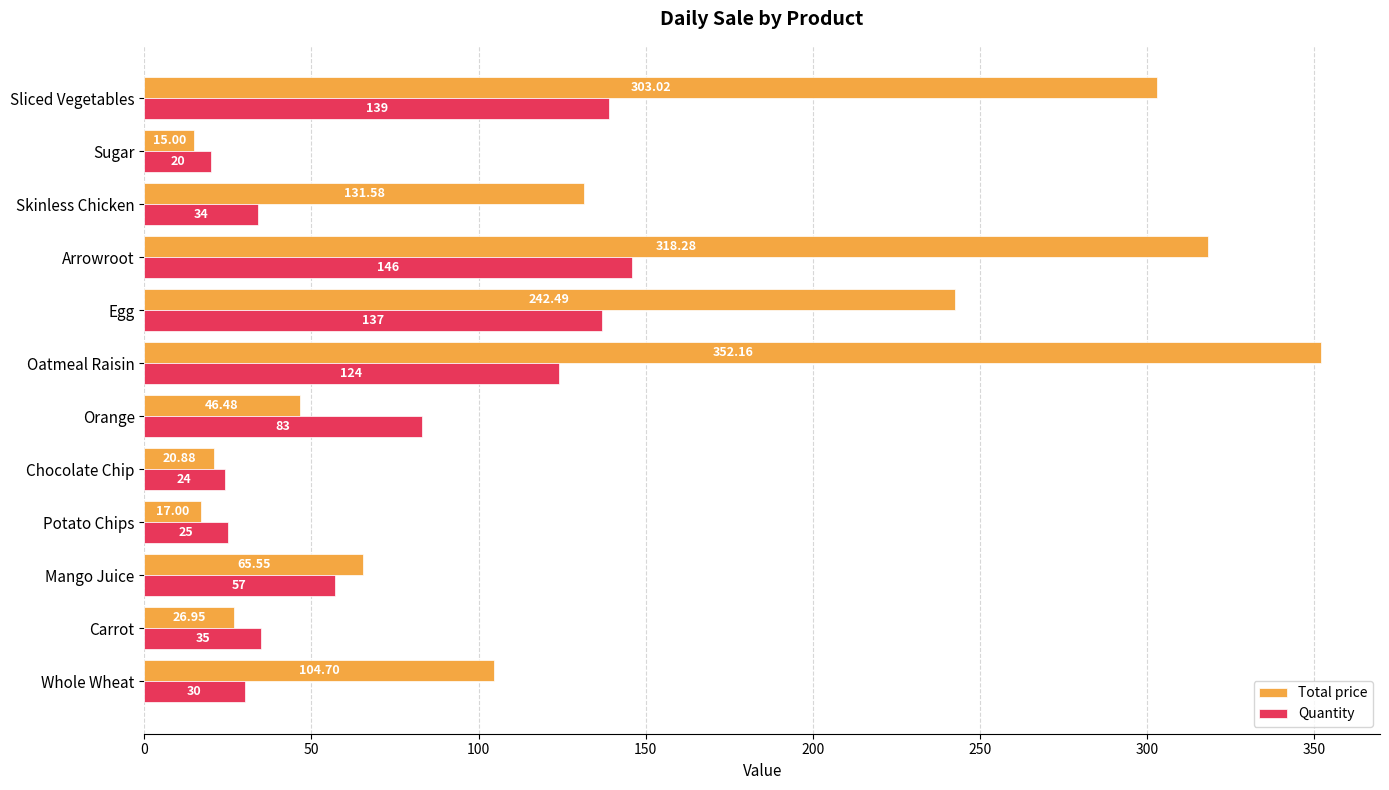

At which label is Total price closest to 183?

Skinless Chicken